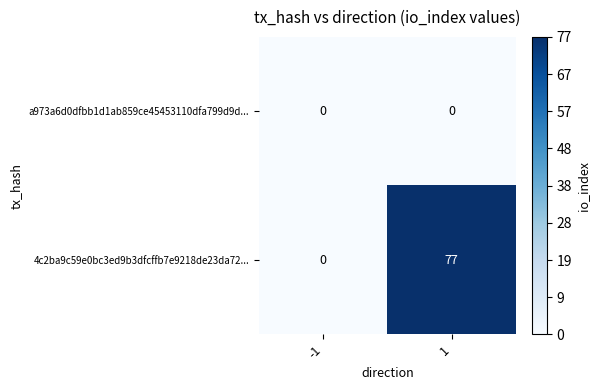

Reading left to right, what are all the values shown in this chart?

a973a6d0dfbb1d1ab859ce45453110dfa799d9d...: 0	0
4c2ba9c59e0bc3ed9b3dfcffb7e9218de23da72...: 0	77